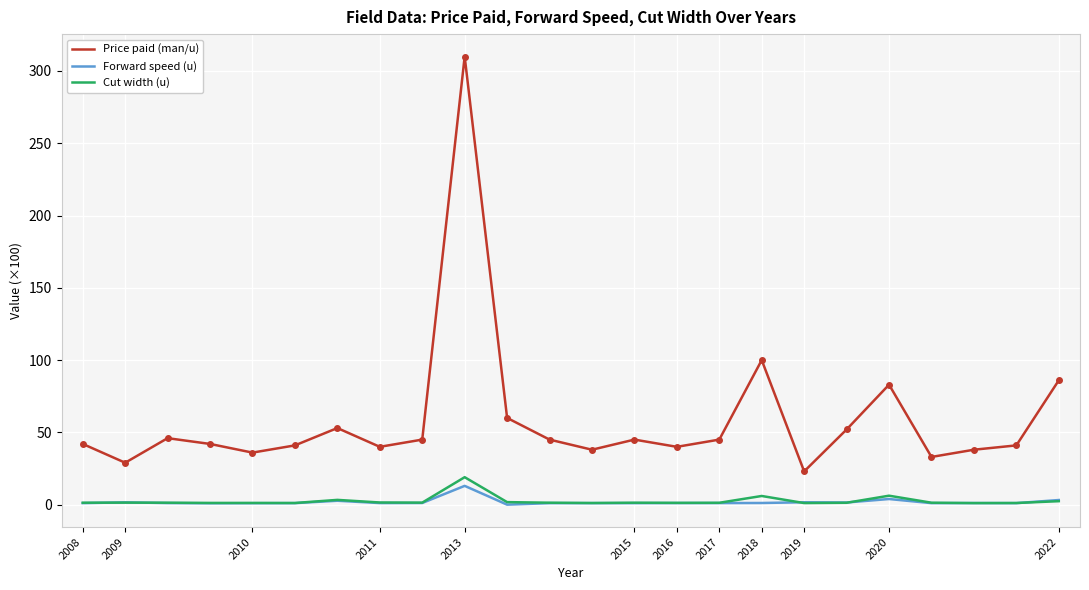

True or false: Price paid (man/u) and Cut width (u) cross at least once.

False